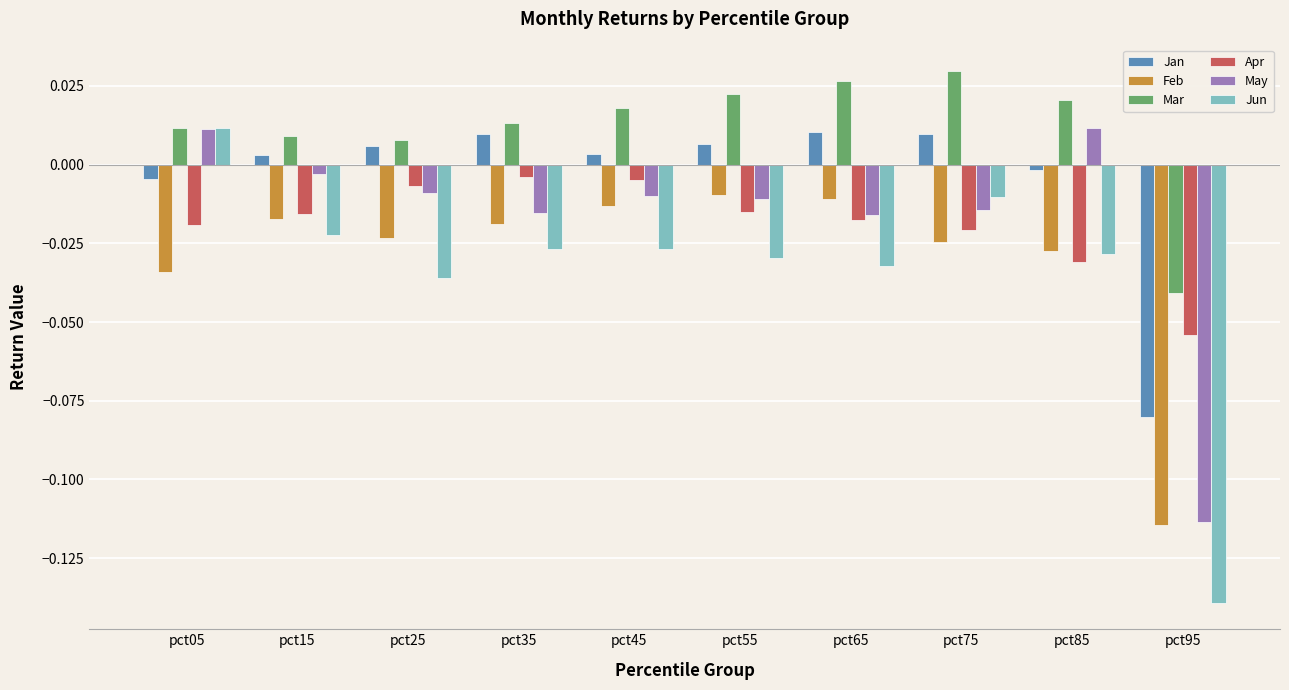

What are all the series names shown in the legend?

Jan, Feb, Mar, Apr, May, Jun